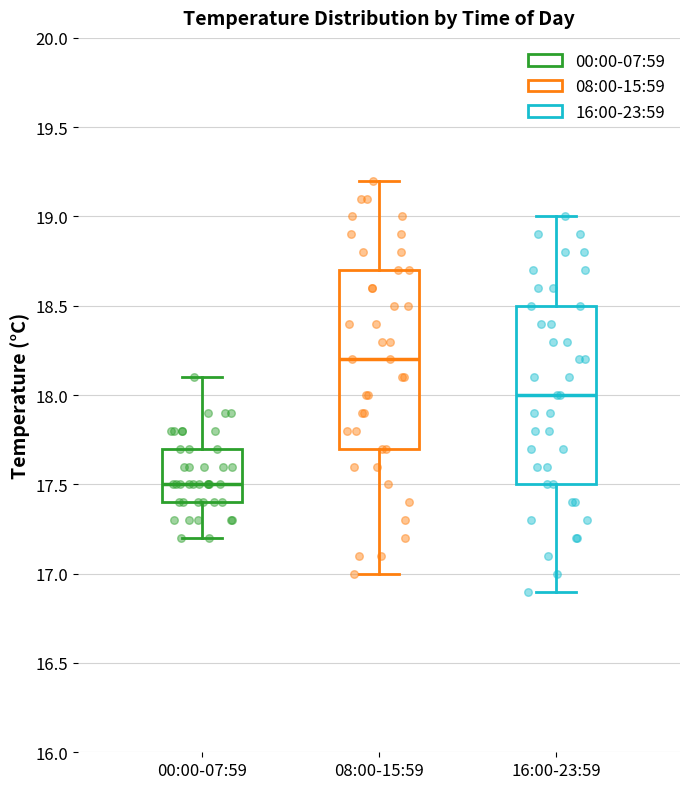

Reading left to right, transcribe this box plot: for each box, give where its median line is, the range the box spans, and where its two whiskers end, as read against the y-axis. The values are not printed on the chart, so give them approximately, as read against the axis.

00:00-07:59: median 17.5, box 17.4 to 17.7, whiskers 17.2 to 18.1
08:00-15:59: median 18.2, box 17.7 to 18.7, whiskers 17.0 to 19.2
16:00-23:59: median 18.0, box 17.5 to 18.5, whiskers 16.9 to 19.0